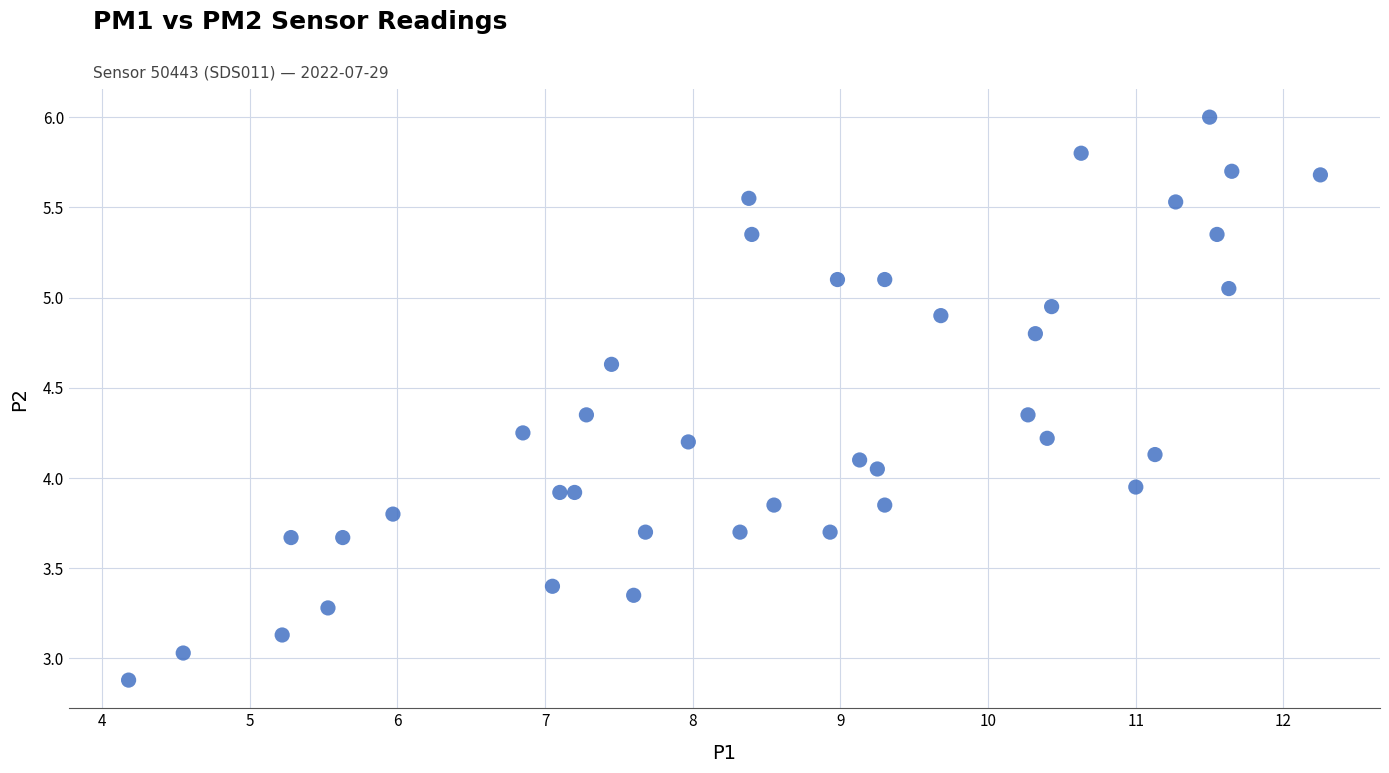

What is the range of X values (max minus min)?

8.1